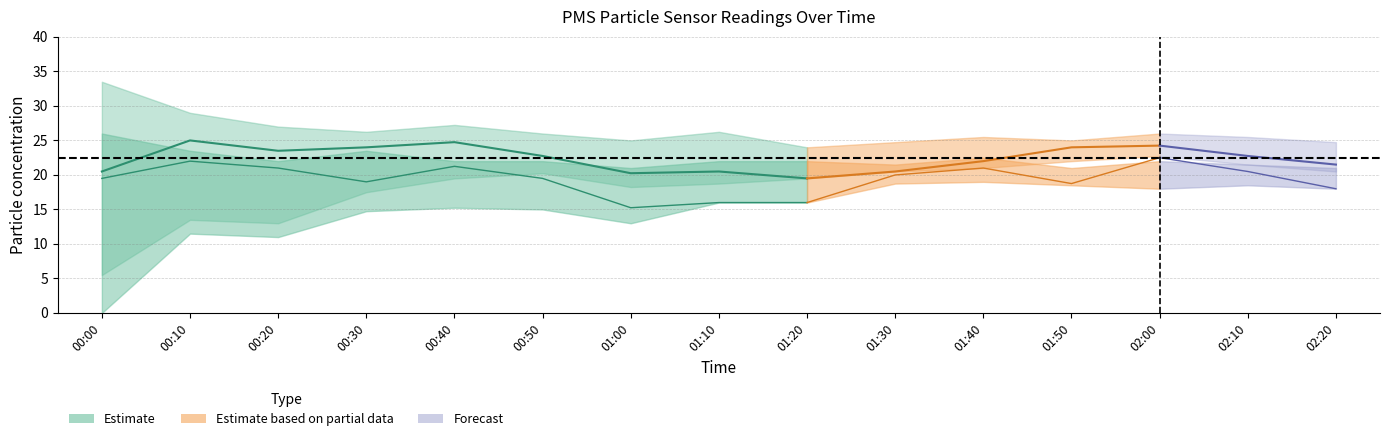

What is the difference between the highest and lowest values at 00:10?

17.5